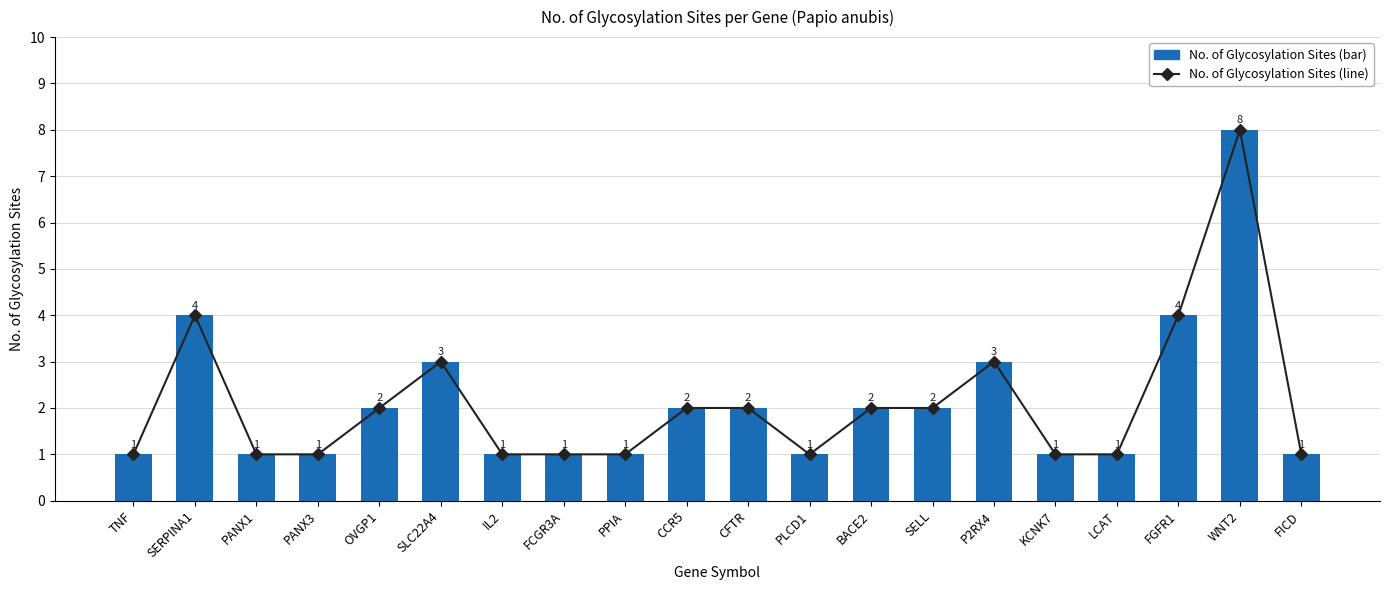

Reading left to right, extract all data points from this chart.

Glycosylation Sites (line): 1	4	1	1	2	3	1	1	1	2	2	1	2	2	3	1	1	4	8	1
No. of Glycosylation Sites: 1	4	1	1	2	3	1	1	1	2	2	1	2	2	3	1	1	4	8	1